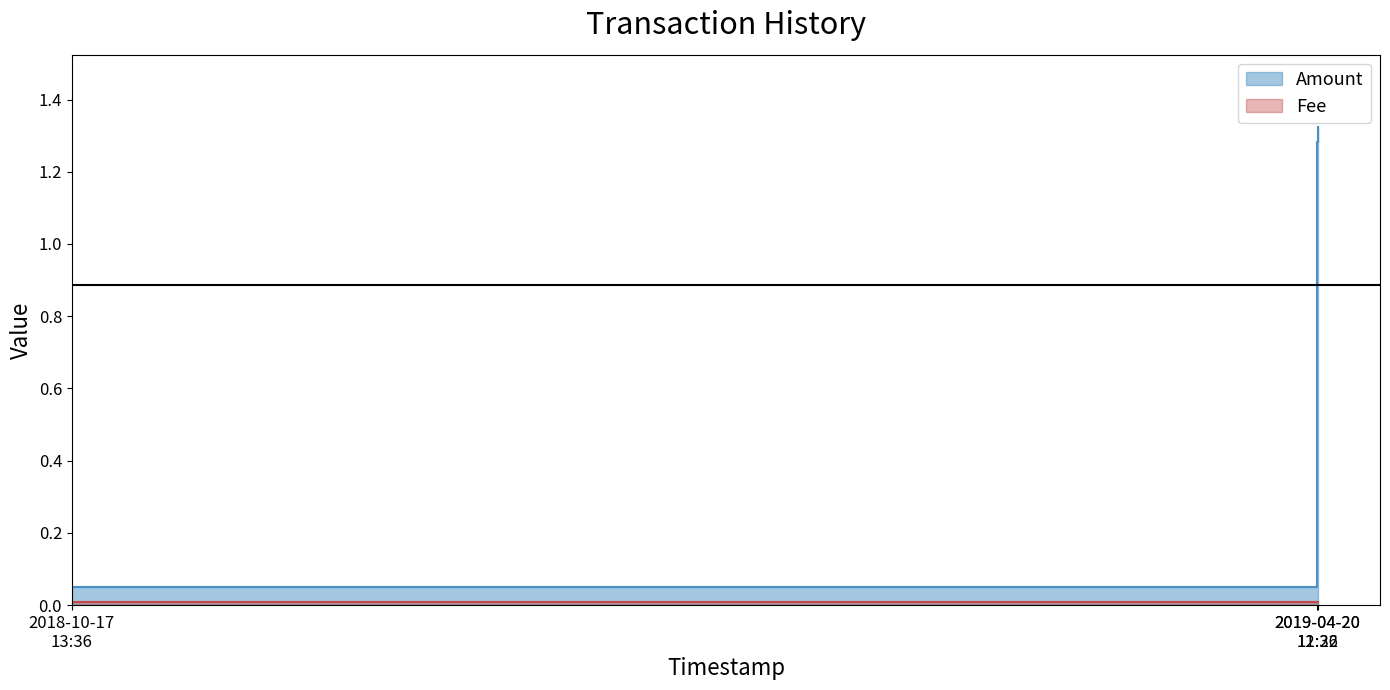

Is it true that Fee equals 0.0 at 2018-10-17 13:36:03?

False